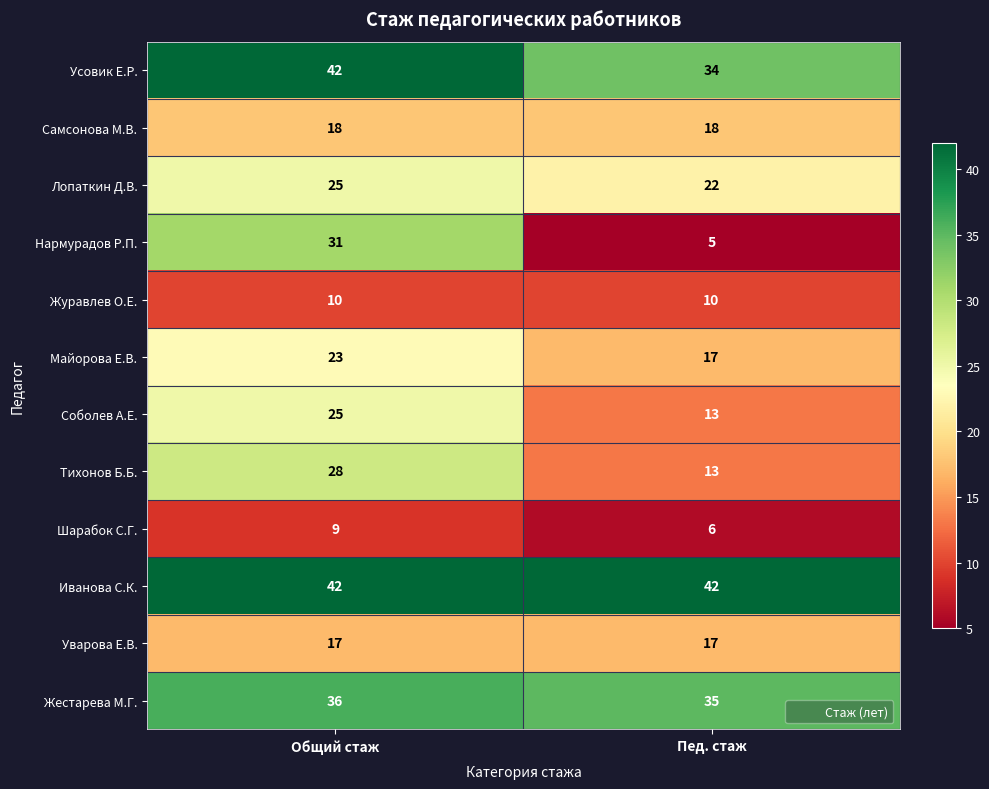

Reading left to right, list all the values displayed in this chart.

Усовик Е.Р.: 42	34
Самсонова М.В.: 18	18
Лопаткин Д.В.: 25	22
Нармурадов Р.П.: 31	5
Журавлев О.Е.: 10	10
Майорова Е.В.: 23	17
Соболев А.Е.: 25	13
Тихонов Б.Б.: 28	13
Шарабок С.Г.: 9	6
Иванова С.К.: 42	42
Уварова Е.В.: 17	17
Жестарева М.Г.: 36	35